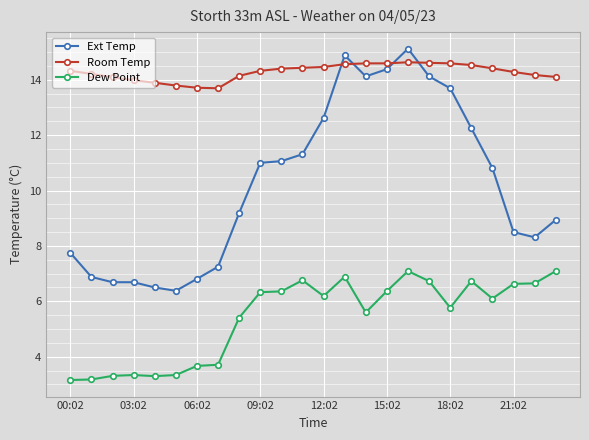

Which series has the largest total across all categories?

Room Temp